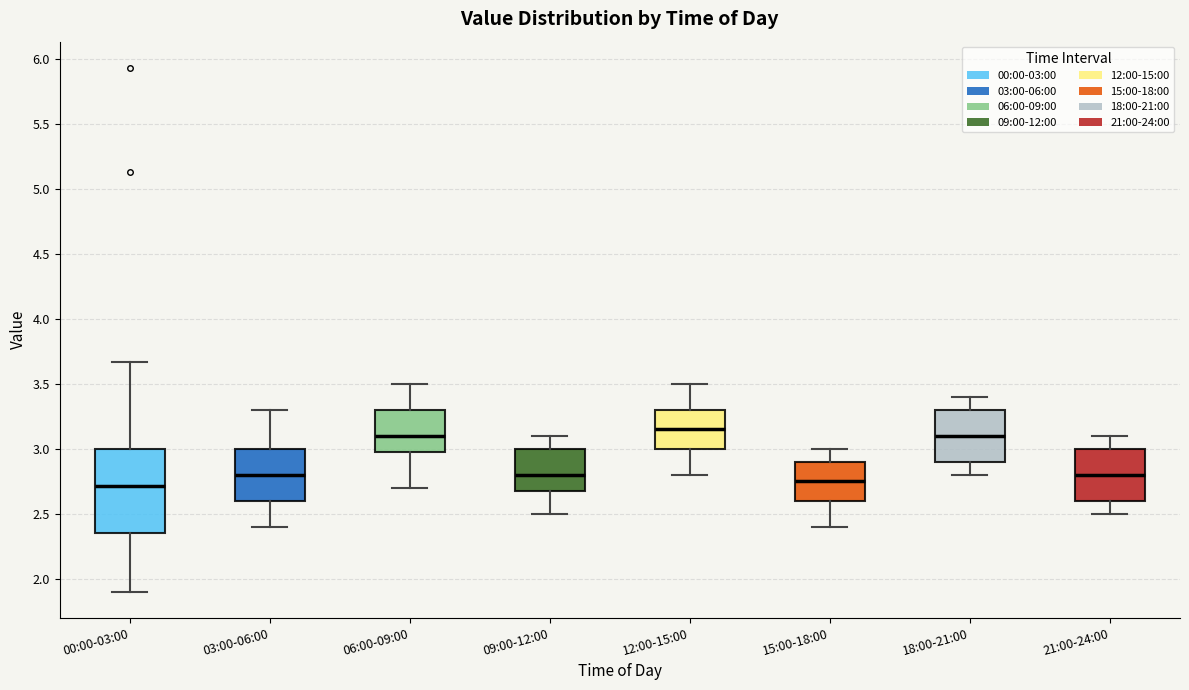

Reading left to right, transcribe this box plot: for each box, give where its median line is, the range the box spans, and where its two whiskers end, as read against the y-axis. The values are not printed on the chart, so give them approximately, as read against the axis.

00:00-03:00: median 2.70, box 2.35 to 3.00, whiskers 1.90 to 3.65
03:00-06:00: median 2.80, box 2.60 to 3.00, whiskers 2.40 to 3.30
06:00-09:00: median 3.10, box 3.00 to 3.30, whiskers 2.70 to 3.50
09:00-12:00: median 2.80, box 2.70 to 3.00, whiskers 2.50 to 3.10
12:00-15:00: median 3.15, box 3.00 to 3.30, whiskers 2.80 to 3.50
15:00-18:00: median 2.75, box 2.60 to 2.90, whiskers 2.40 to 3.00
18:00-21:00: median 3.10, box 2.90 to 3.30, whiskers 2.80 to 3.40
21:00-24:00: median 2.80, box 2.60 to 3.00, whiskers 2.50 to 3.10